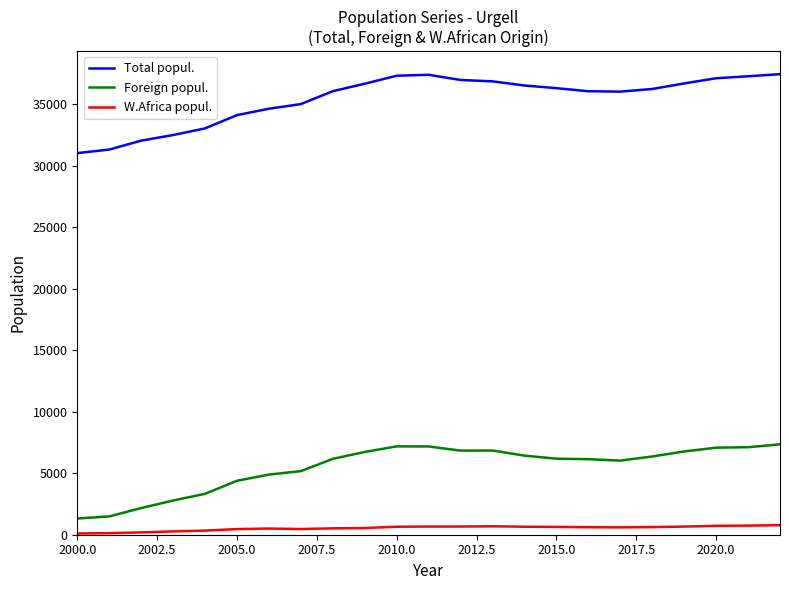

List the series in order of their peak value, lowest first.

W.Africa popul., Foreign popul., Total popul.